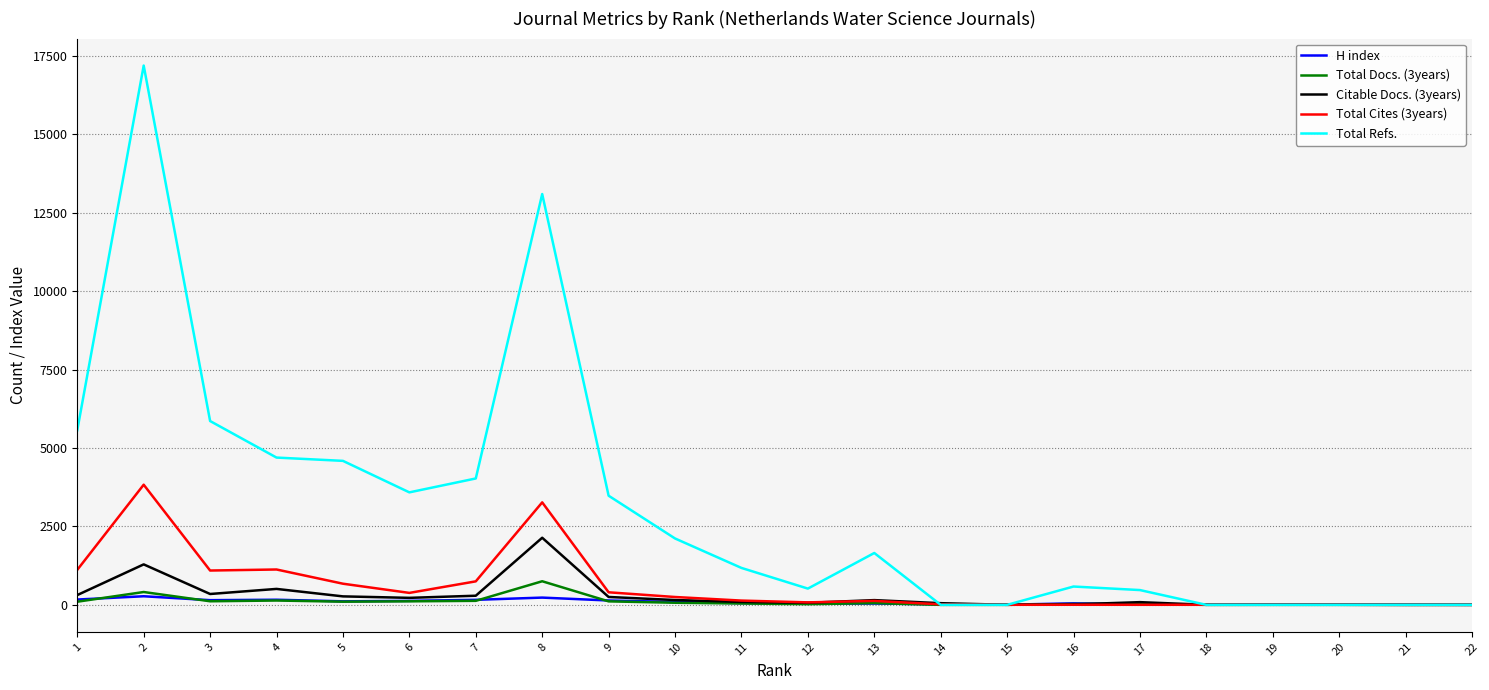

Which series has the largest total across all categories?

Total Refs.